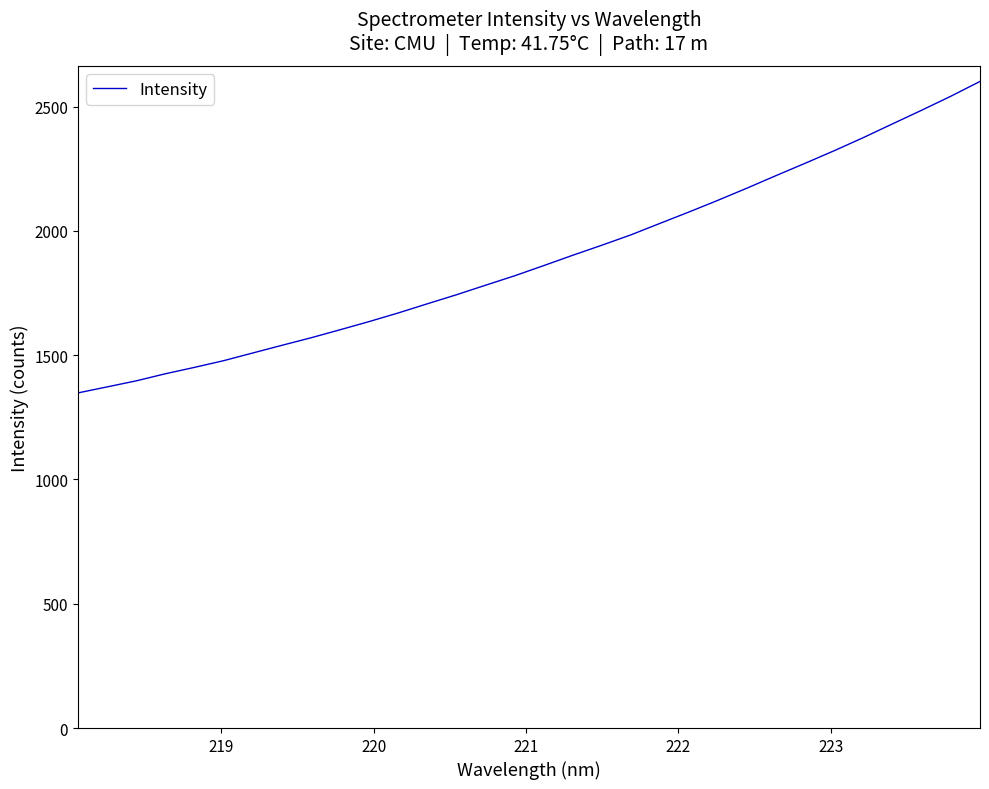

Reading left to right, extract all data points from this chart.

1348.2	1372.3	1396.7	1425.1	1450.9	1477.8	1508.7	1539.6	1569.9	1602.2	1635.2	1669.9	1706.8	1743.1	1781.5	1819.5	1860.5	1902.1	1942.6	1984.3	2030.5	2076.4	2123.7	2172.7	2223.2	2272.8	2323.3	2376.0	2431.1	2485.7	2541.9	2601.2